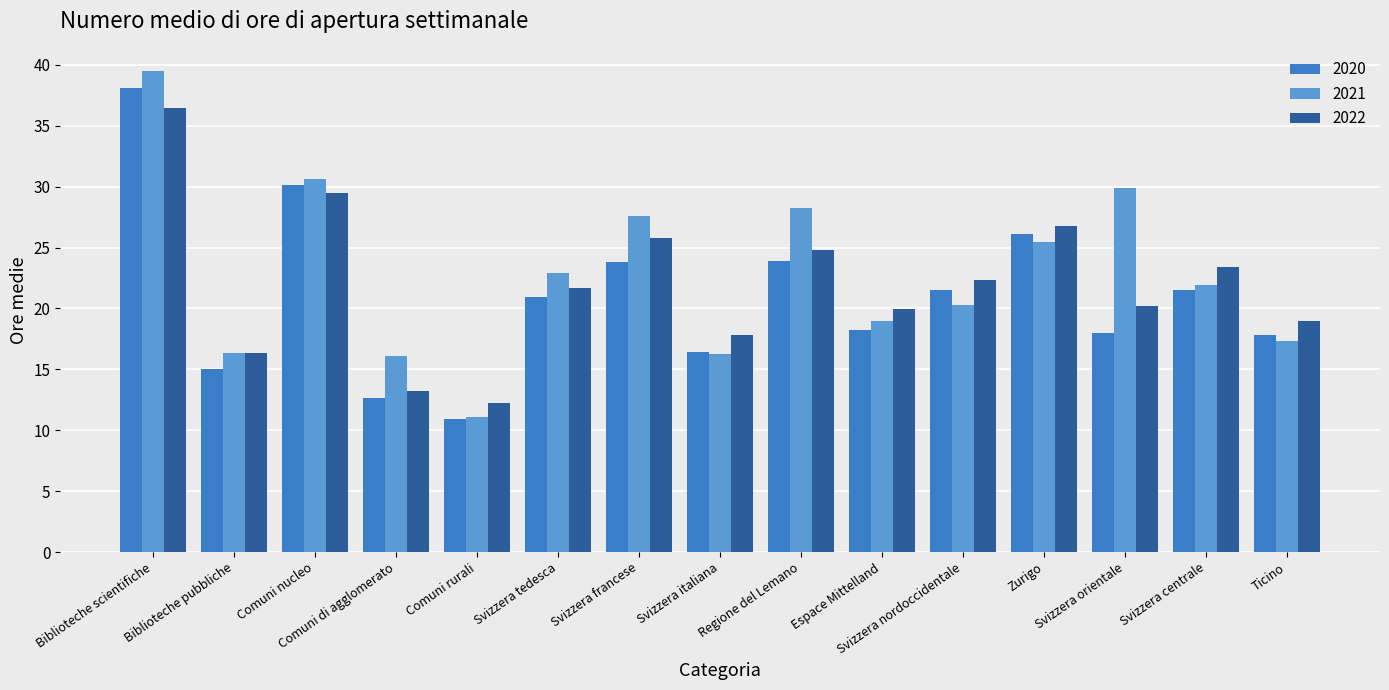

What is the sum of all 2021 values?

342.5